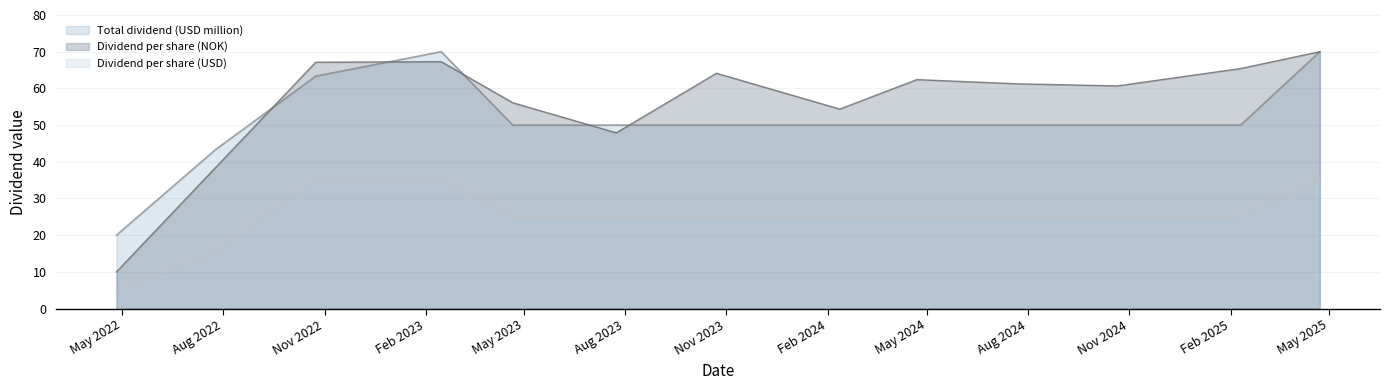

Read the Total dividend (USD million) value at 23.04.2025.

70.0